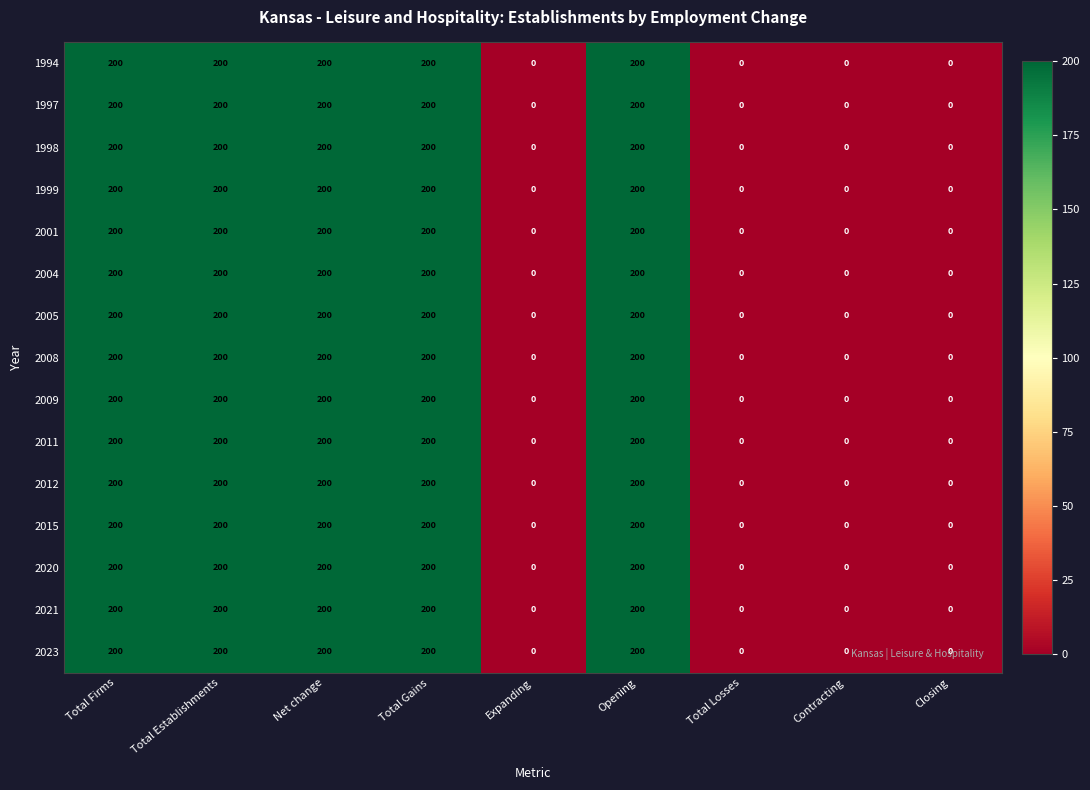

What is the sum of all 1998 values?

1000